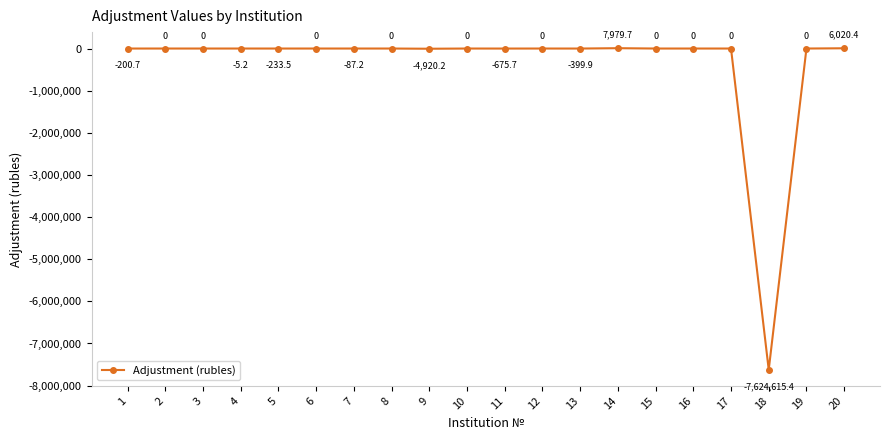

What is the difference between the maximum and minimum values?

7632595.1